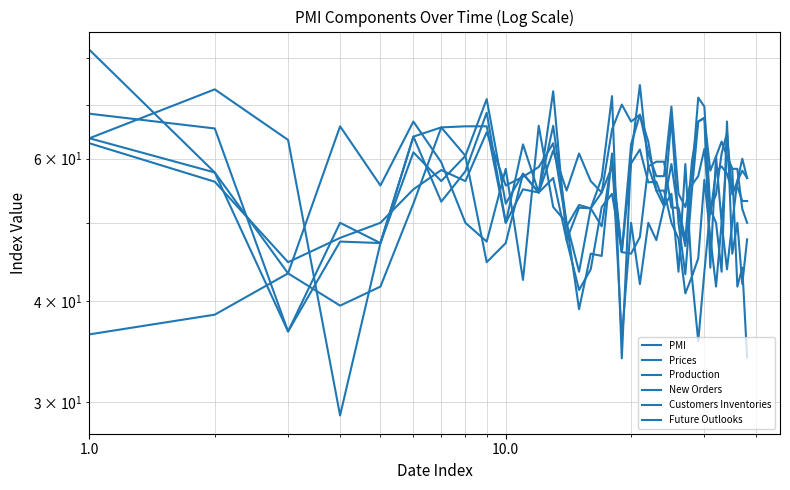

Where does the Production series first go above 56?

1.0